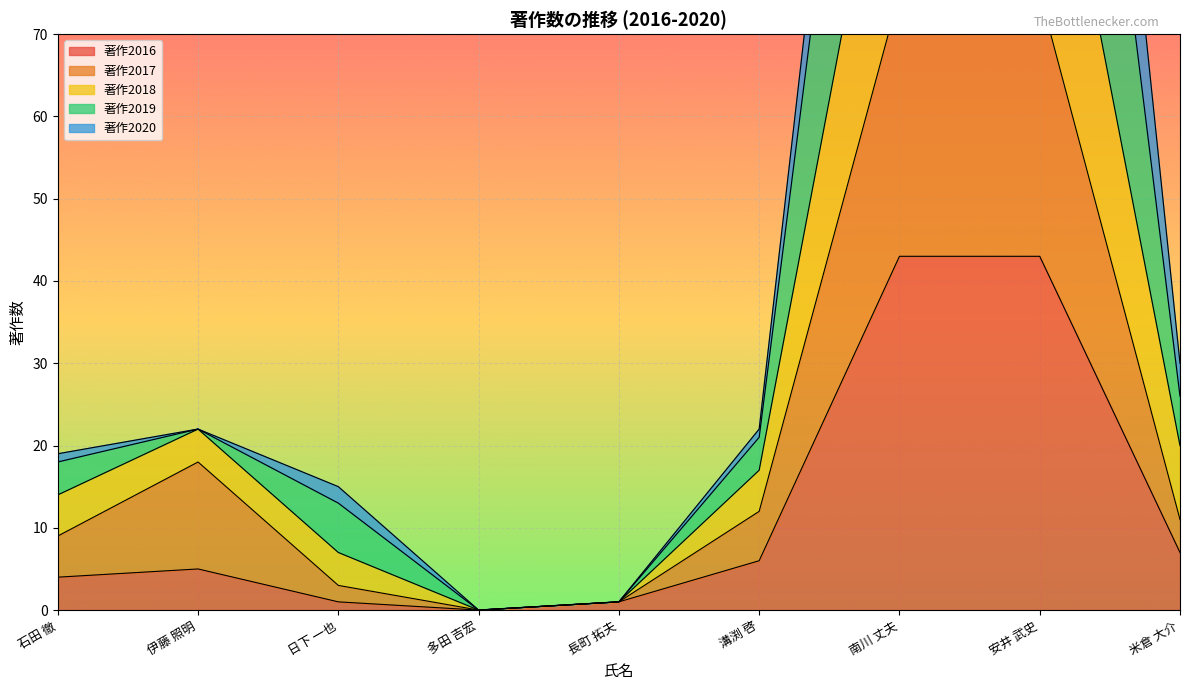

How many interior local valleys does the 著作2018 series have?

1